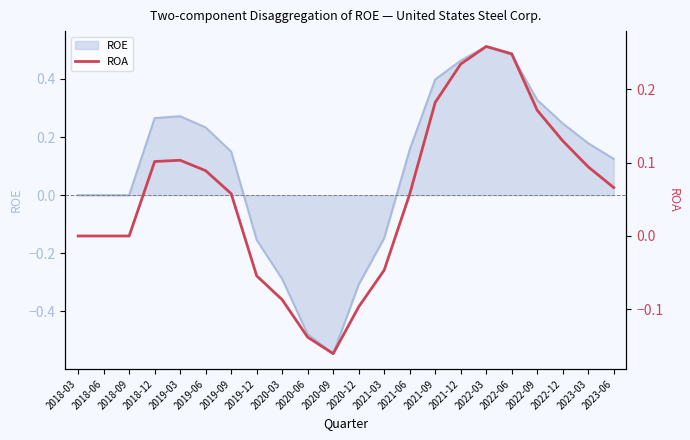

How many lines are shown in the chart?

1